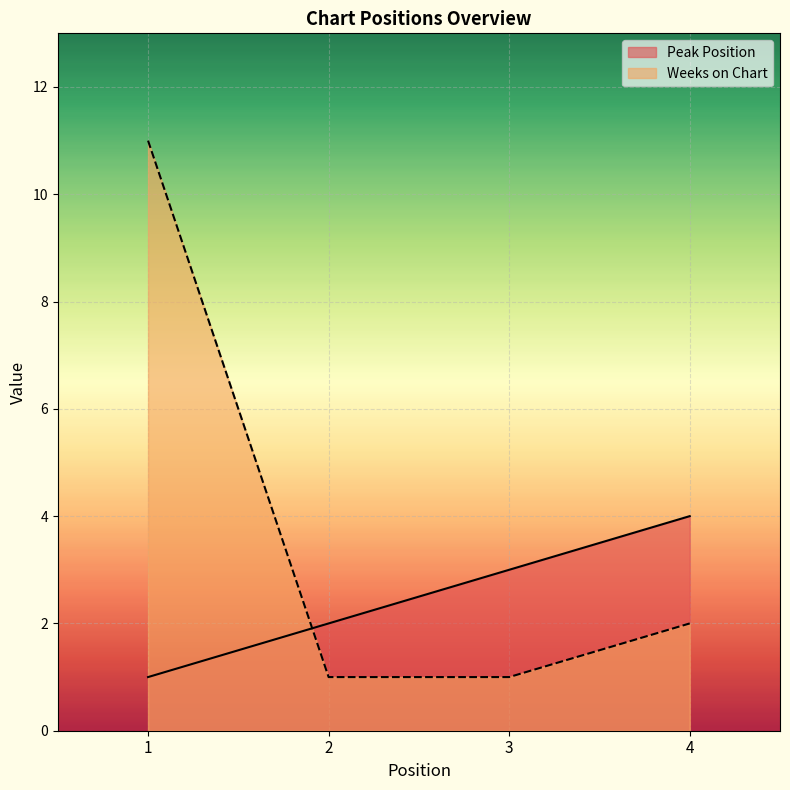

The value of Peak Position at 4 is 6. True or false?

False